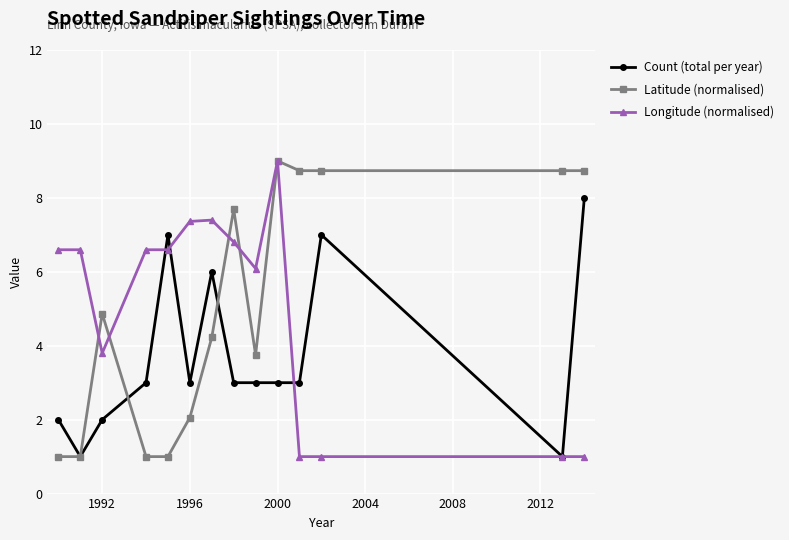

How many categories are shown in the chart?

14